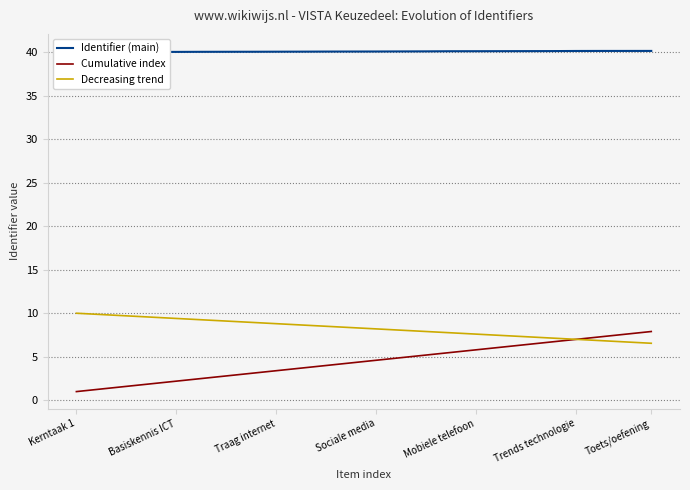

True or false: Identifier (main) and Cumulative index cross at least once.

False